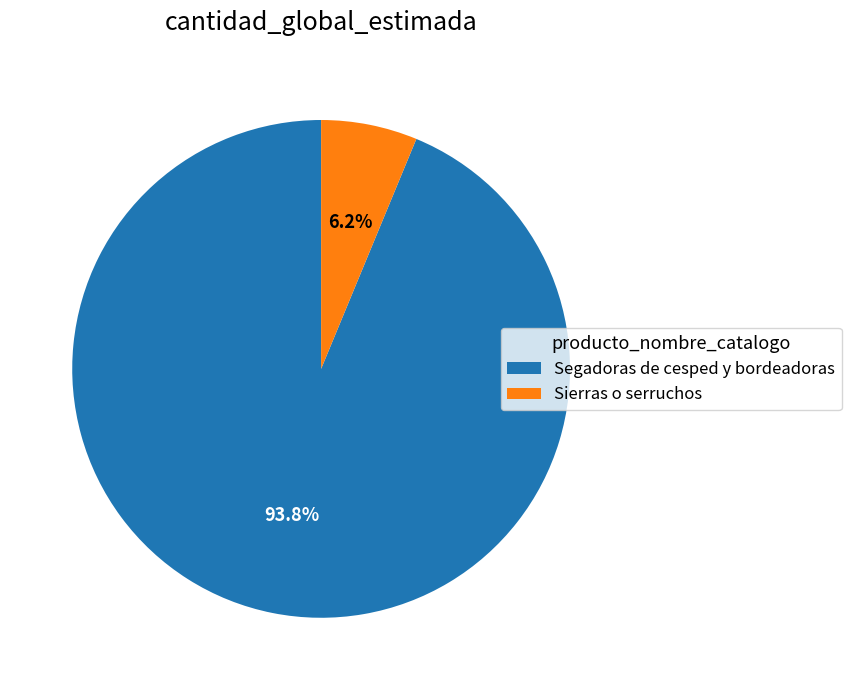

To the nearest percent, what portion does Sierras o serruchos represent?

6%